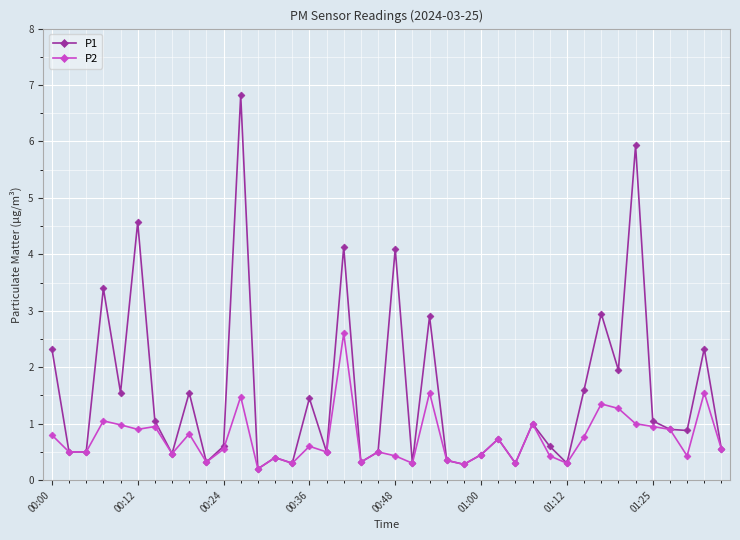

How many categories are shown in the chart?

40